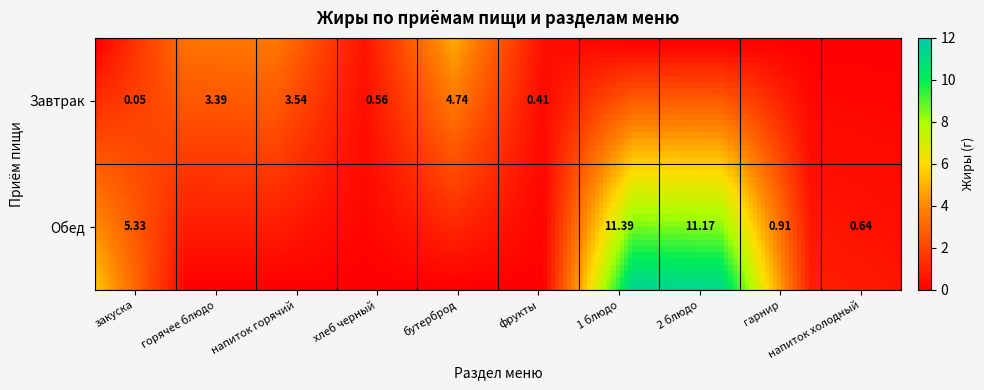

What is the sum of the Обед values at 7 and 3?

11.2